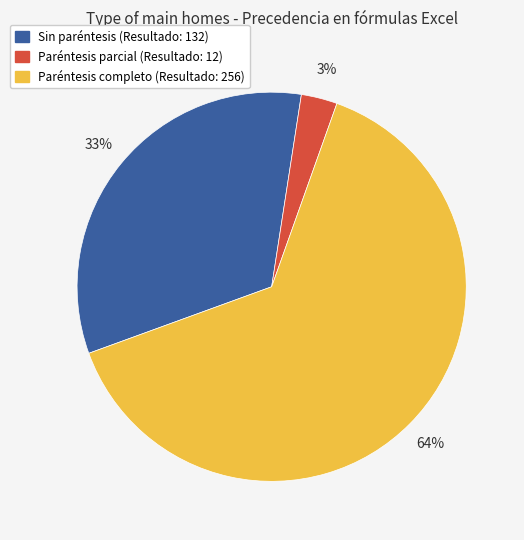

To the nearest percent, what is the difference between the largest and smallest slice percentages?

61%